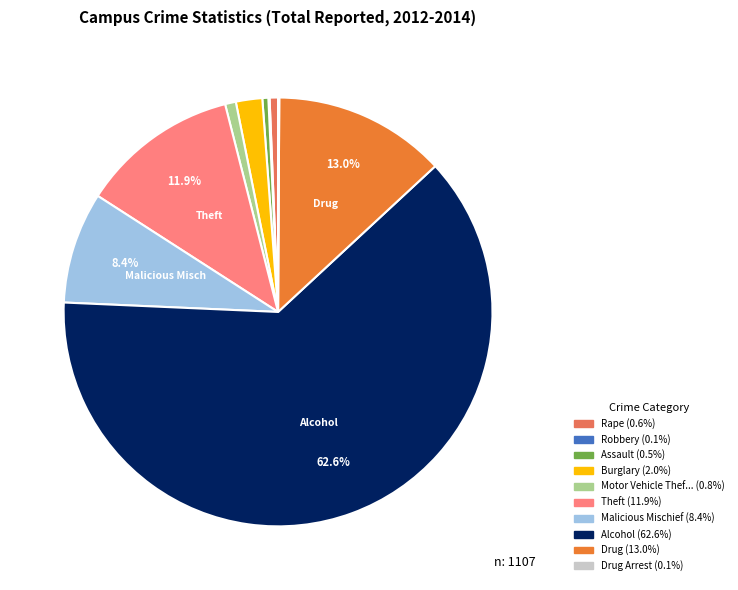

Is there any slice that represents more than half of the pie?

Yes